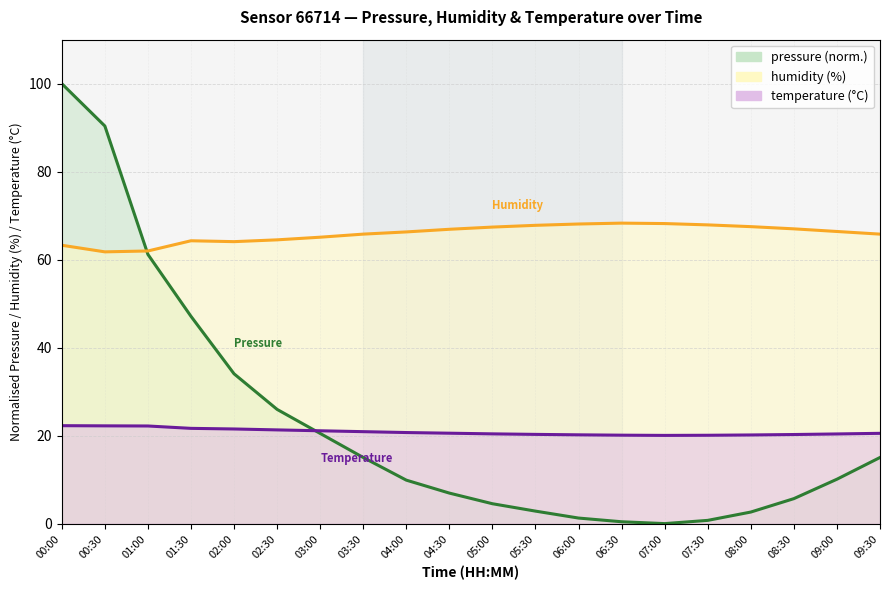

Which series has the largest total across all categories?

humidity